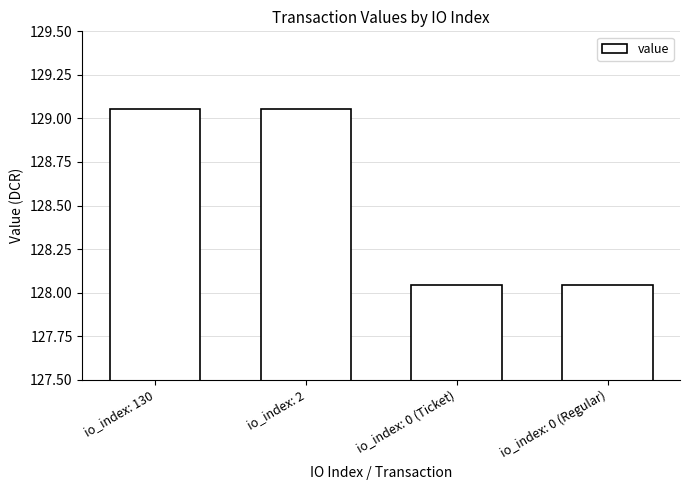

At which label does the data first exceed 129?

io_index: 130